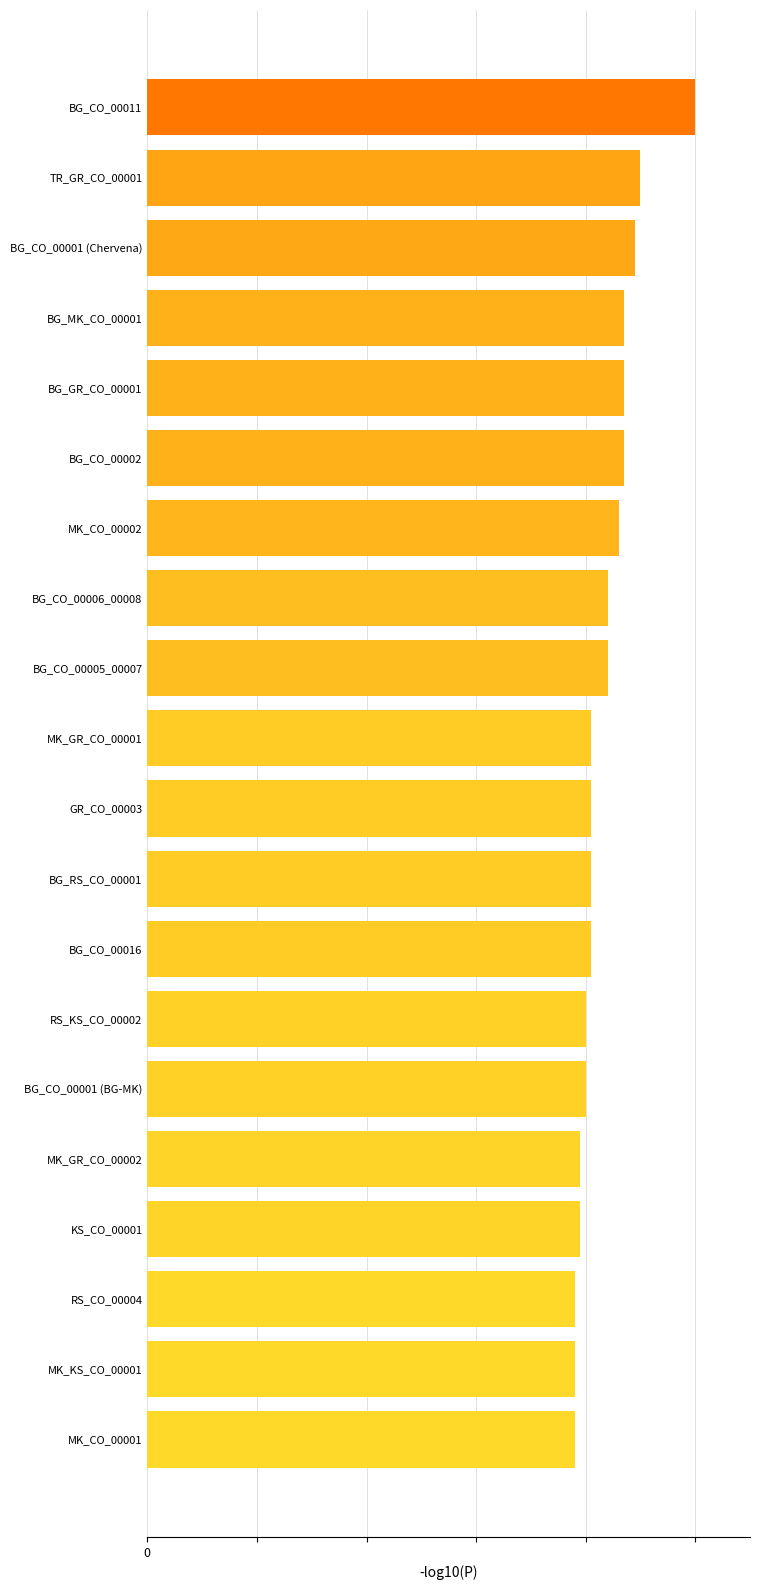

Are the bars horizontal?

Yes